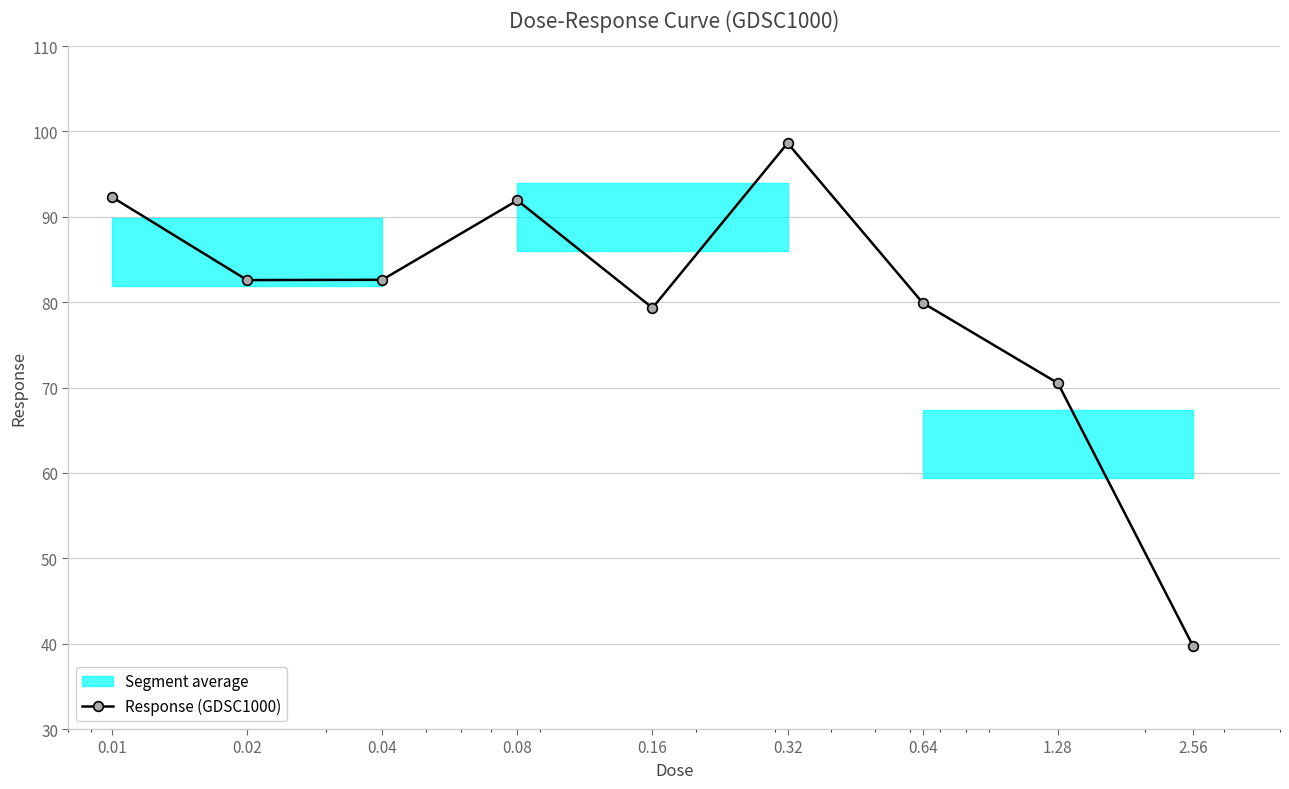

What is the label of the 3rd point from the left?

0.04